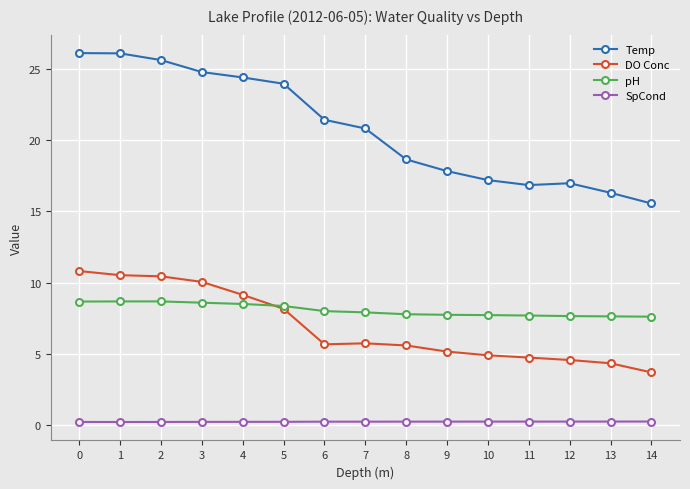

What is the maximum value for DO Conc?

10.8